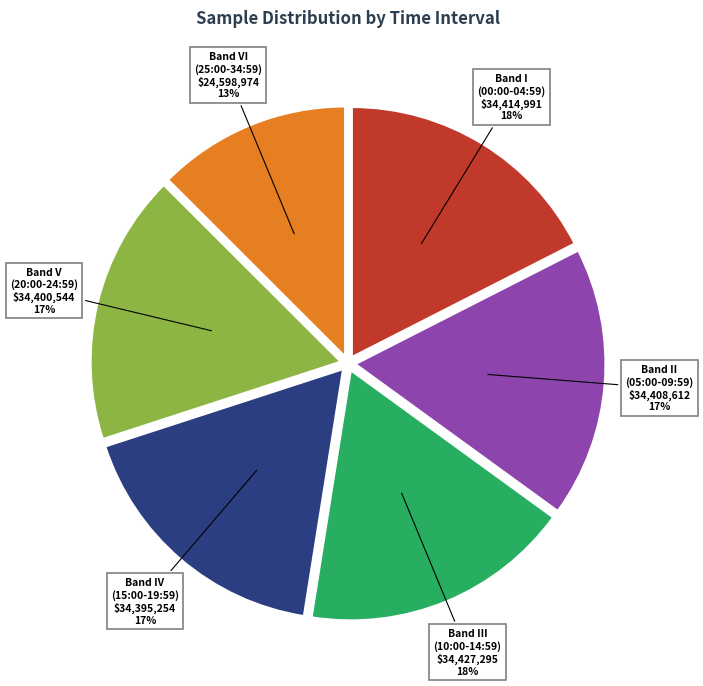

How many segments does this pie chart have?

6